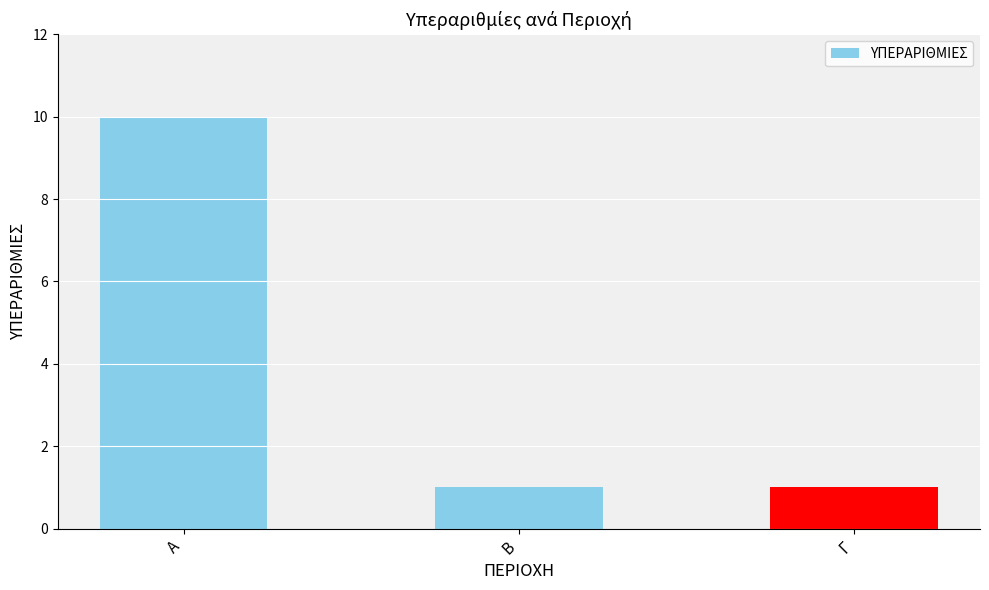

True or false: the data shows 15 at Α.

False